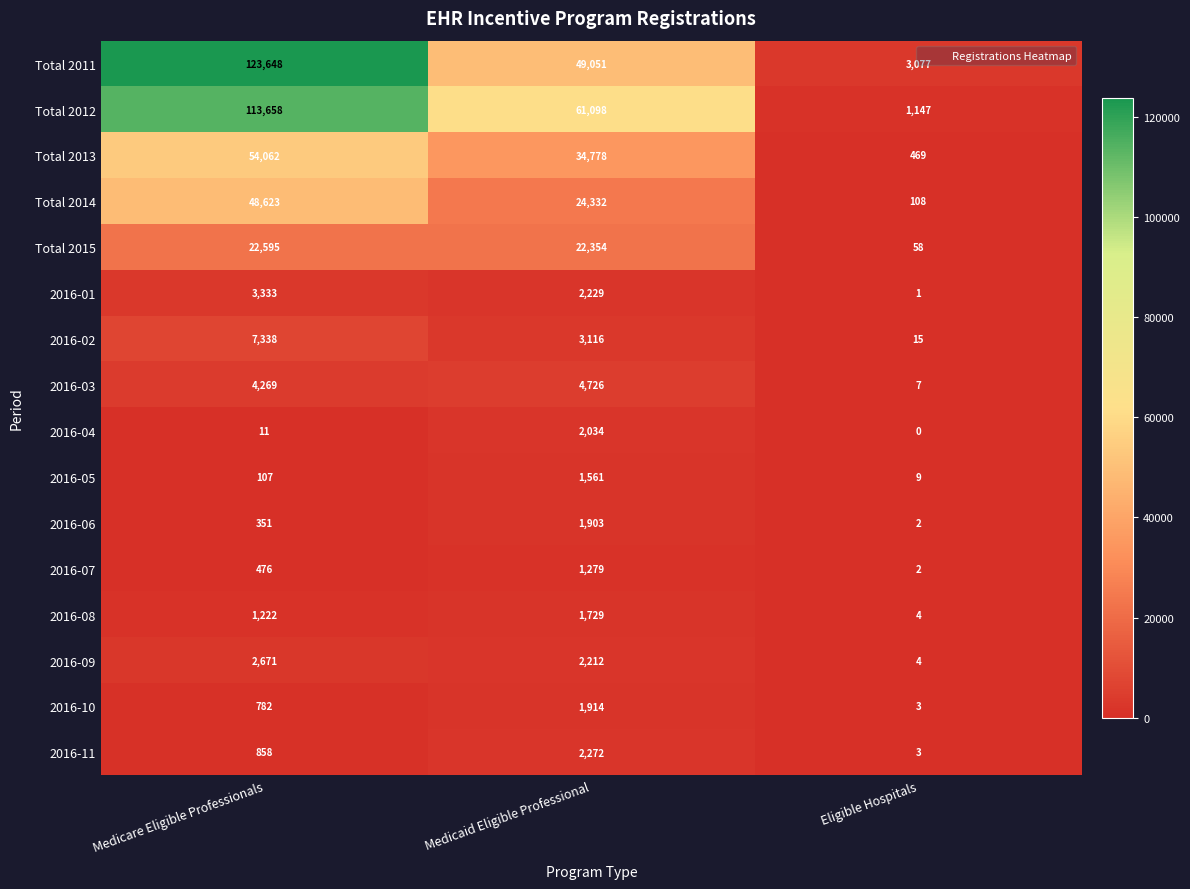

What is the greatest value displayed?

123648